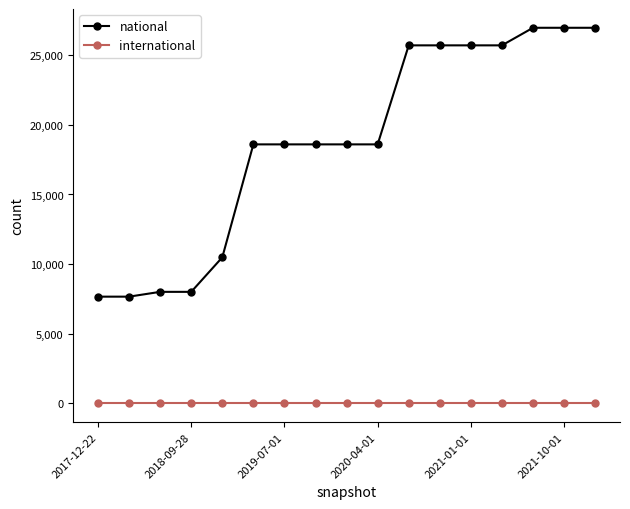

Count the number of categories in the chart.

17